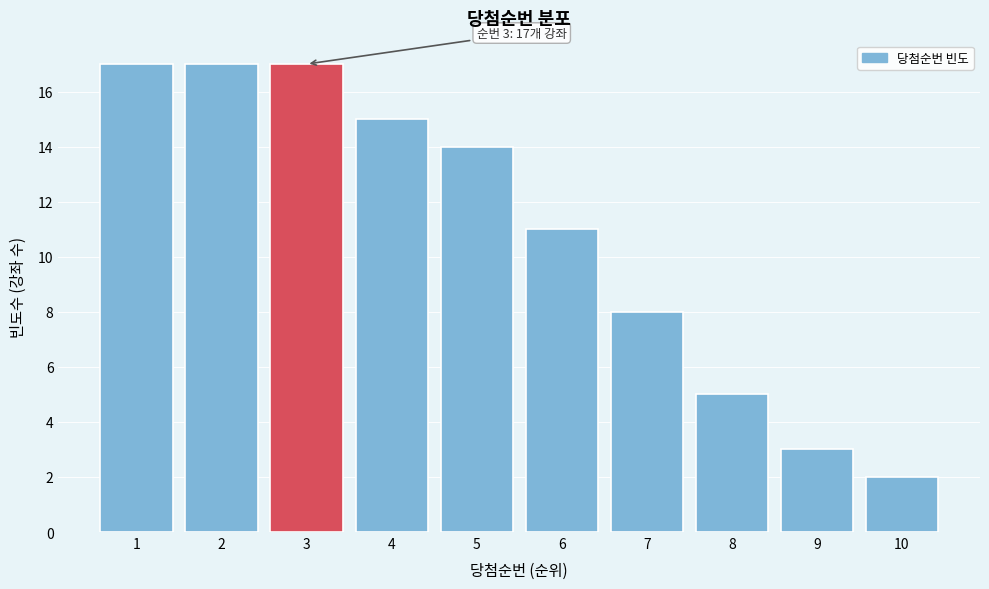

Reading left to right, transcribe all the data shown in this chart.

17	17	17	15	14	11	8	5	3	2